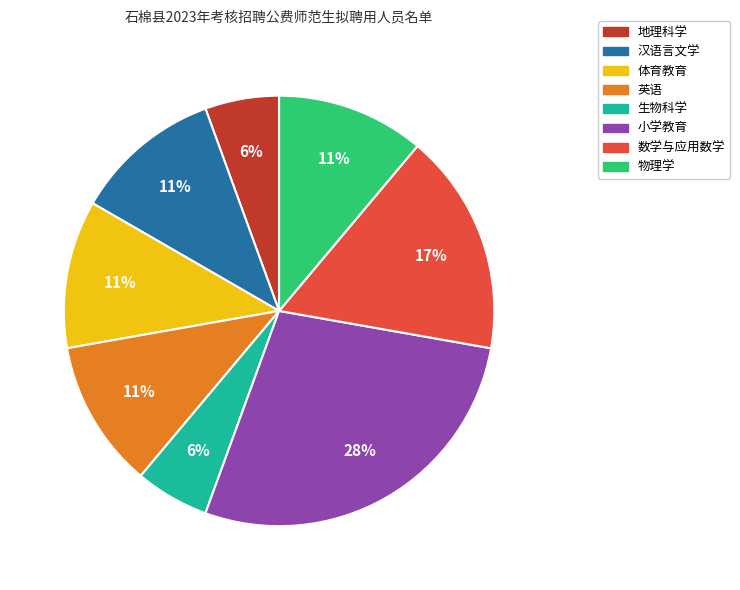

Do 汉语言文学 and 英语 together represent more than half of the pie?

No